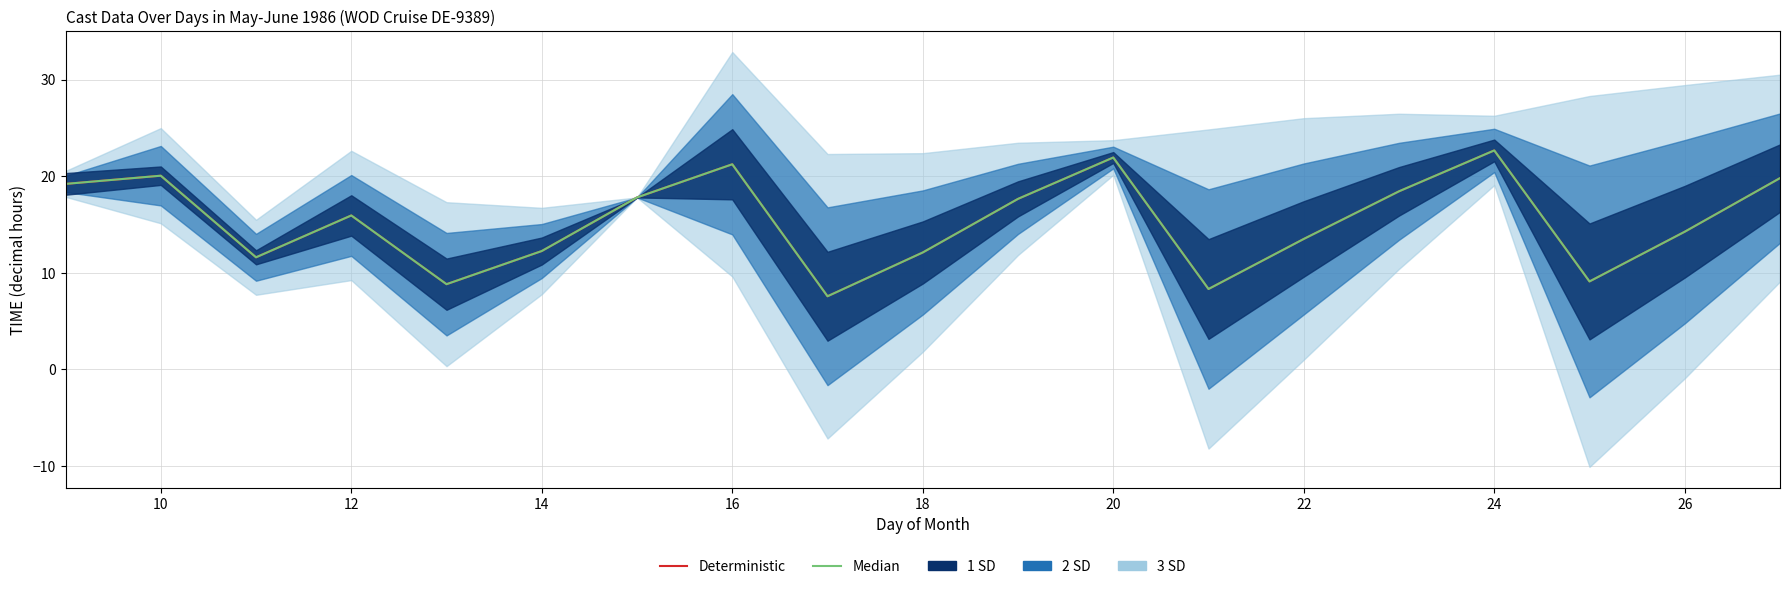

Reading left to right, extract all data points from this chart.

Deterministic: 19.2	20.1	11.6	15.9	8.8	12.2	17.8	21.2	7.6	12.1	17.6	21.9	8.3	13.5	18.4	22.7	9.1	14.2	19.8
Median: 19.2	20.1	11.6	15.9	8.8	12.2	17.8	21.2	7.6	12.1	17.6	21.9	8.3	13.5	18.4	22.7	9.1	14.2	19.8